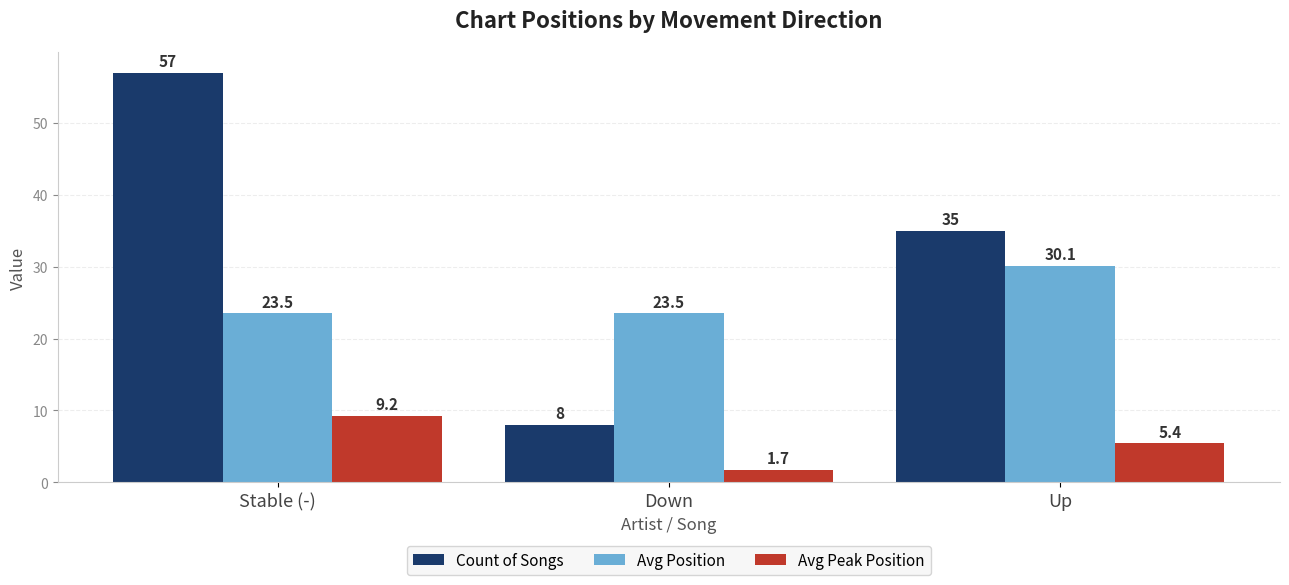

What is the spread (max minus min) of values at Up?

29.6